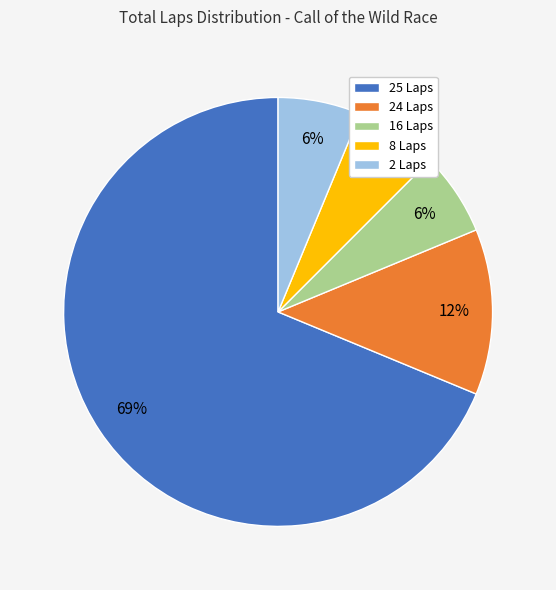

Do 24 Laps and 16 Laps together represent more than half of the pie?

No